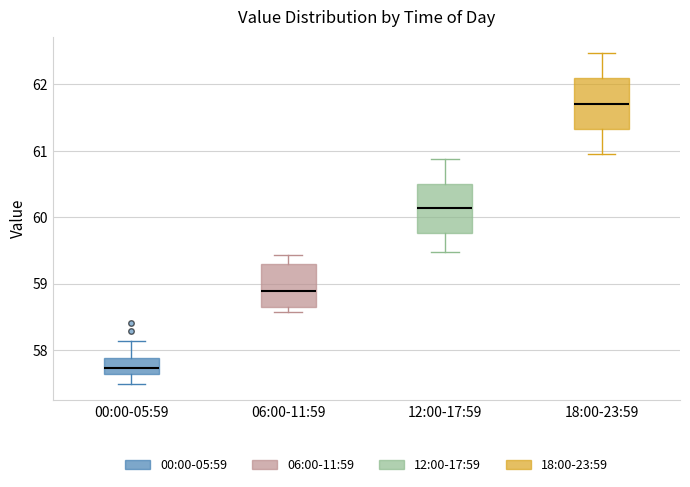

Reading left to right, transcribe this box plot: for each box, give where its median line is, the range the box spans, and where its two whiskers end, as read against the y-axis. The values are not printed on the chart, so give them approximately, as read against the axis.

00:00-05:59: median 57.7, box 57.6 to 57.9, whiskers 57.5 to 58.1
06:00-11:59: median 58.9, box 58.6 to 59.3, whiskers 58.6 (just below the box's lower edge) to 59.4
12:00-17:59: median 60.1, box 59.8 to 60.5, whiskers 59.5 to 60.9
18:00-23:59: median 61.7, box 61.3 to 62.1, whiskers 61.0 to 62.5